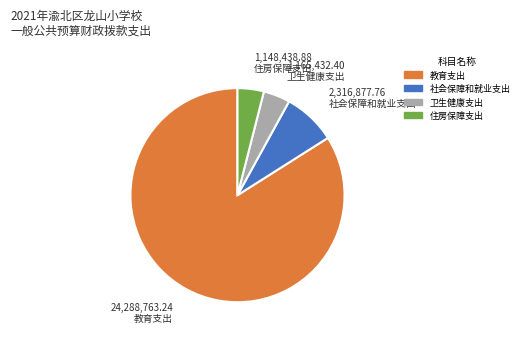

What is the largest slice in the pie chart?

教育支出